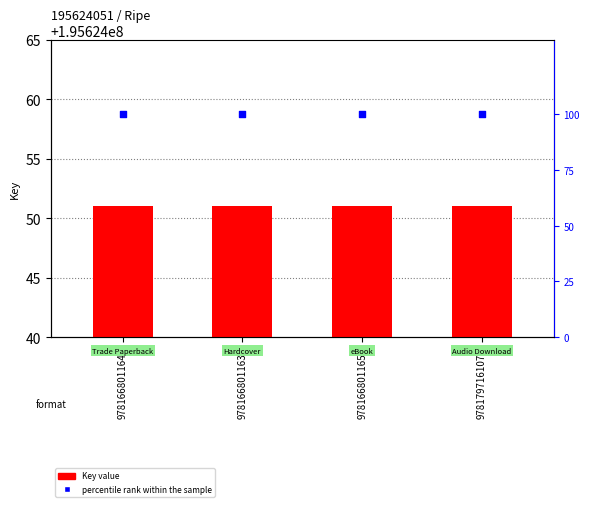

Which series has the largest total across all categories?

percentile rank within the sample